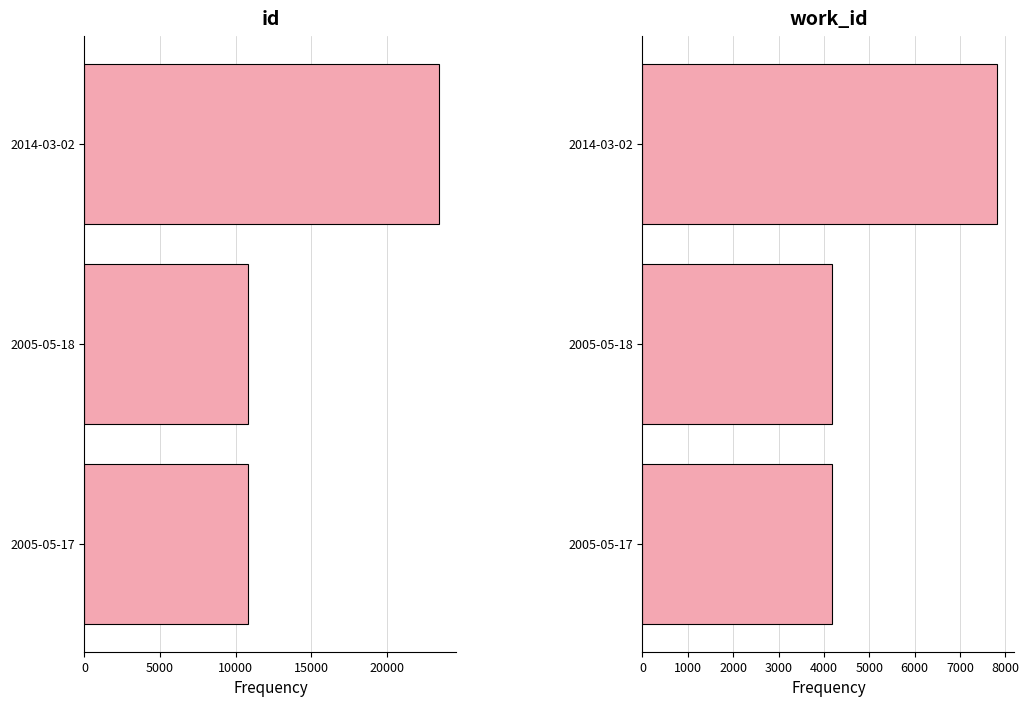

What is the value of the work_id bar at the 1st from the left?

4167